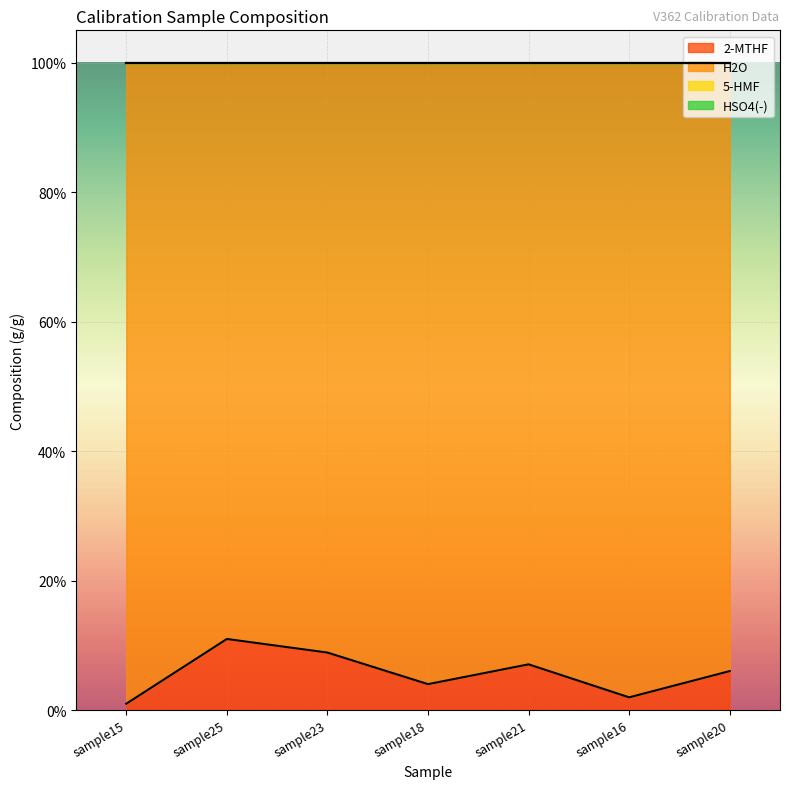

Is the value of HSO4(-) at sample15 greater than the value of 2-MTHF at sample15?

No